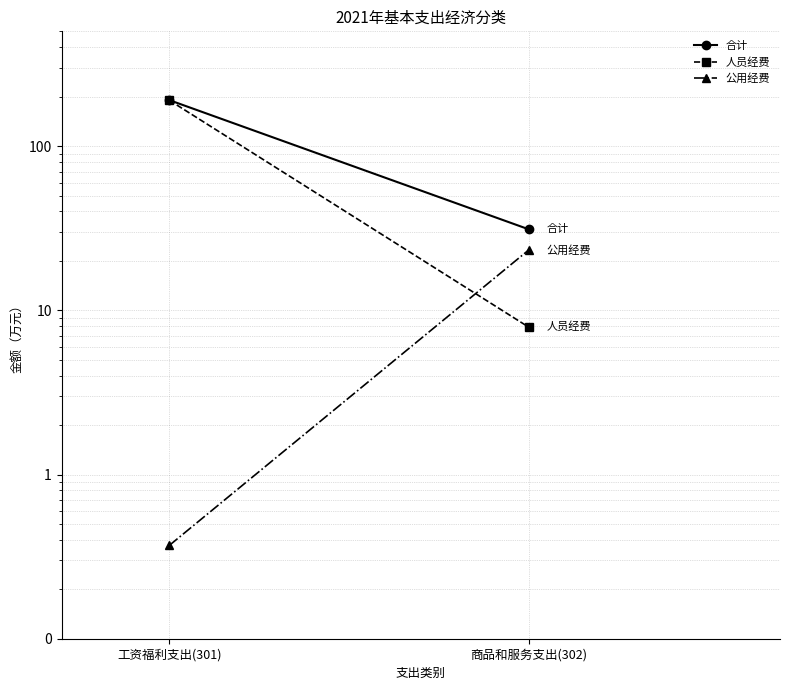

What is the maximum value shown in the chart?

190.6